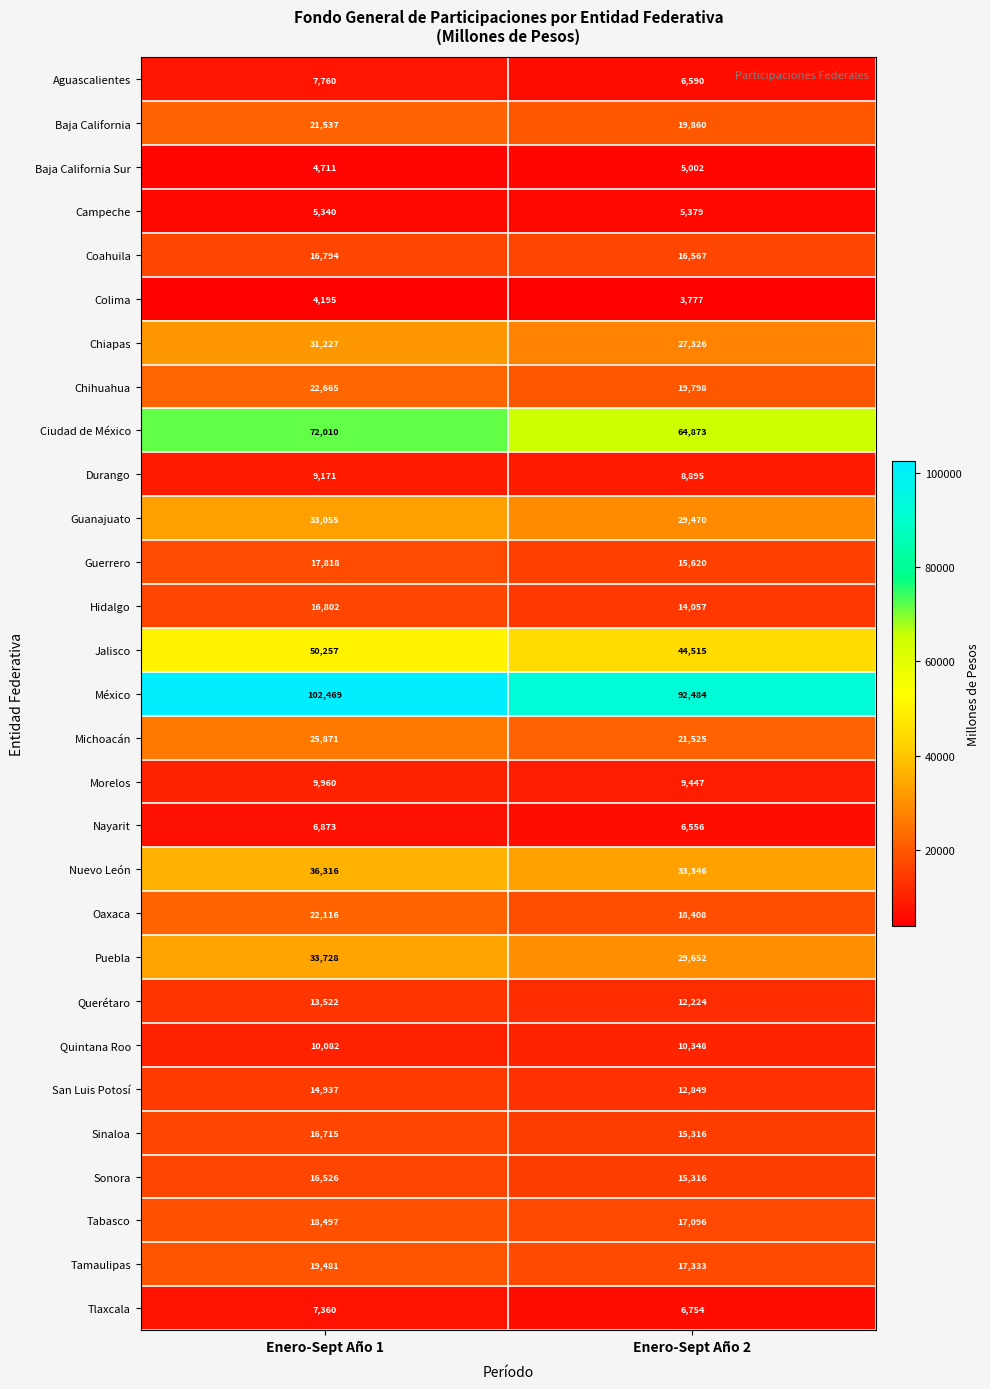

Read the Guerrero value at Enero-Sept Año 1, to the nearest 10.

17820